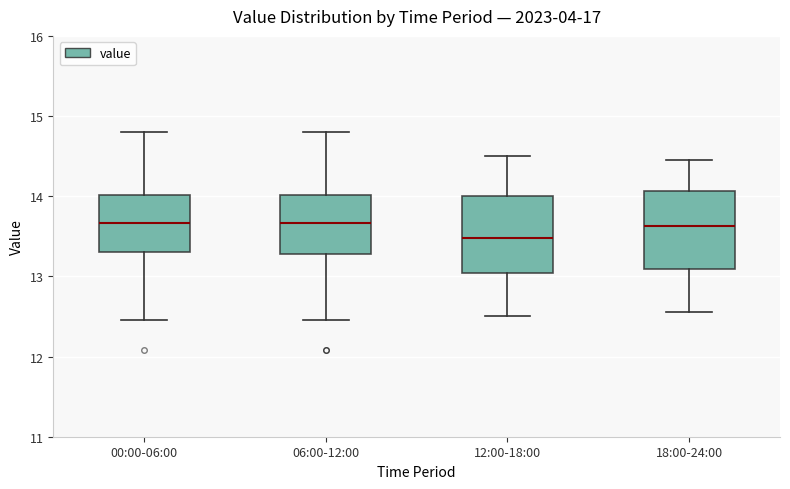

Reading left to right, transcribe this box plot: for each box, give where its median line is, the range the box spans, and where its two whiskers end, as read against the y-axis. The values are not printed on the chart, so give them approximately, as read against the axis.

00:00-06:00: median 13.7, box 13.3 to 14.0, whiskers 12.5 to 14.8
06:00-12:00: median 13.7, box 13.3 to 14.0, whiskers 12.5 to 14.8
12:00-18:00: median 13.5, box 13.0 to 14.0, whiskers 12.5 to 14.5
18:00-24:00: median 13.6, box 13.1 to 14.1, whiskers 12.6 to 14.5